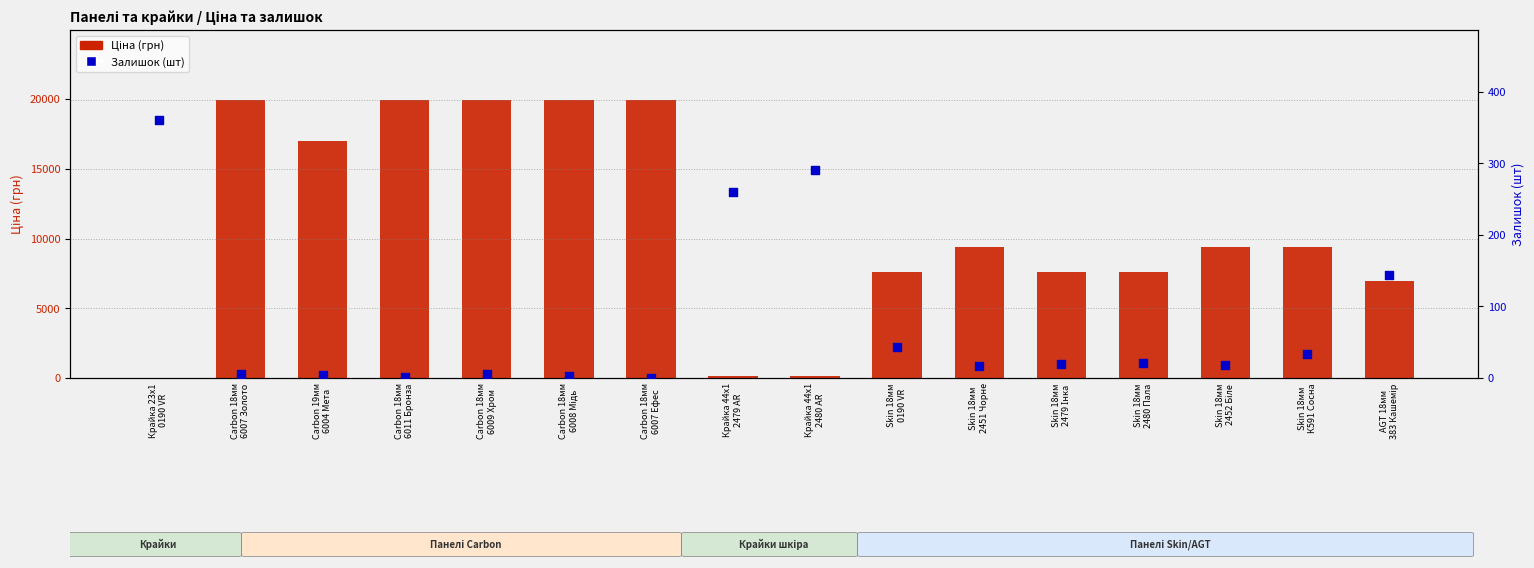

Which series has the widest spread of Y values?

Ціна